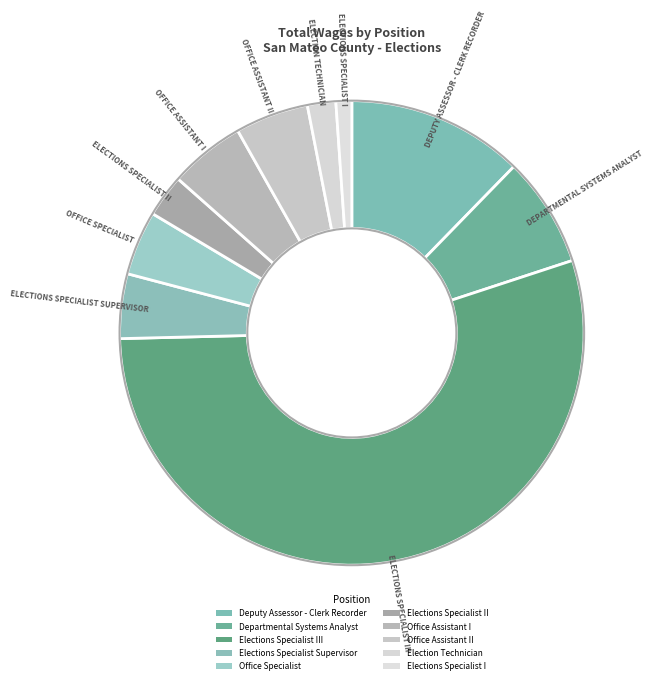

How many segments does this pie chart have?

10